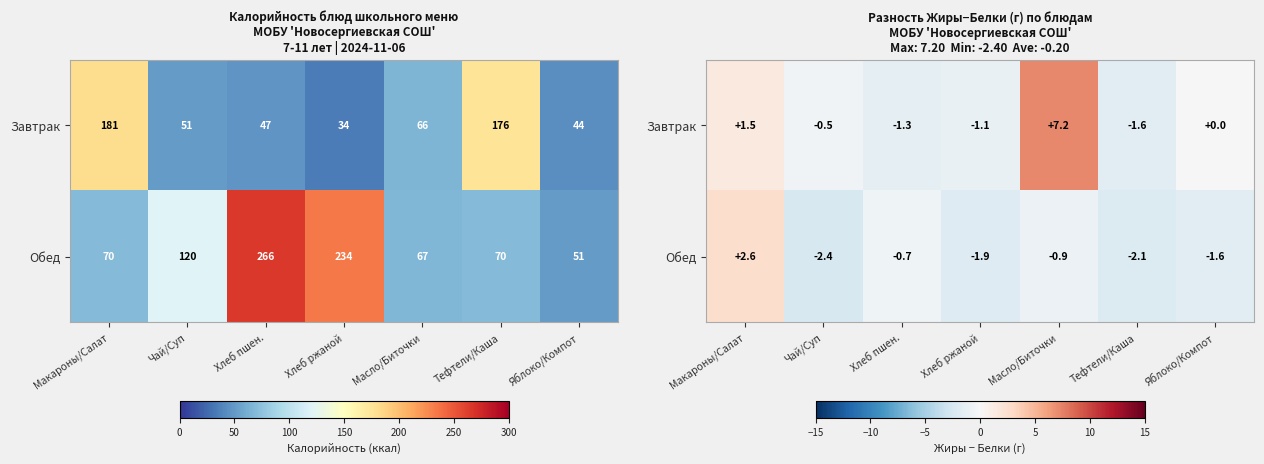

At which label does Обед first exceed -1?

Макароны/Салат